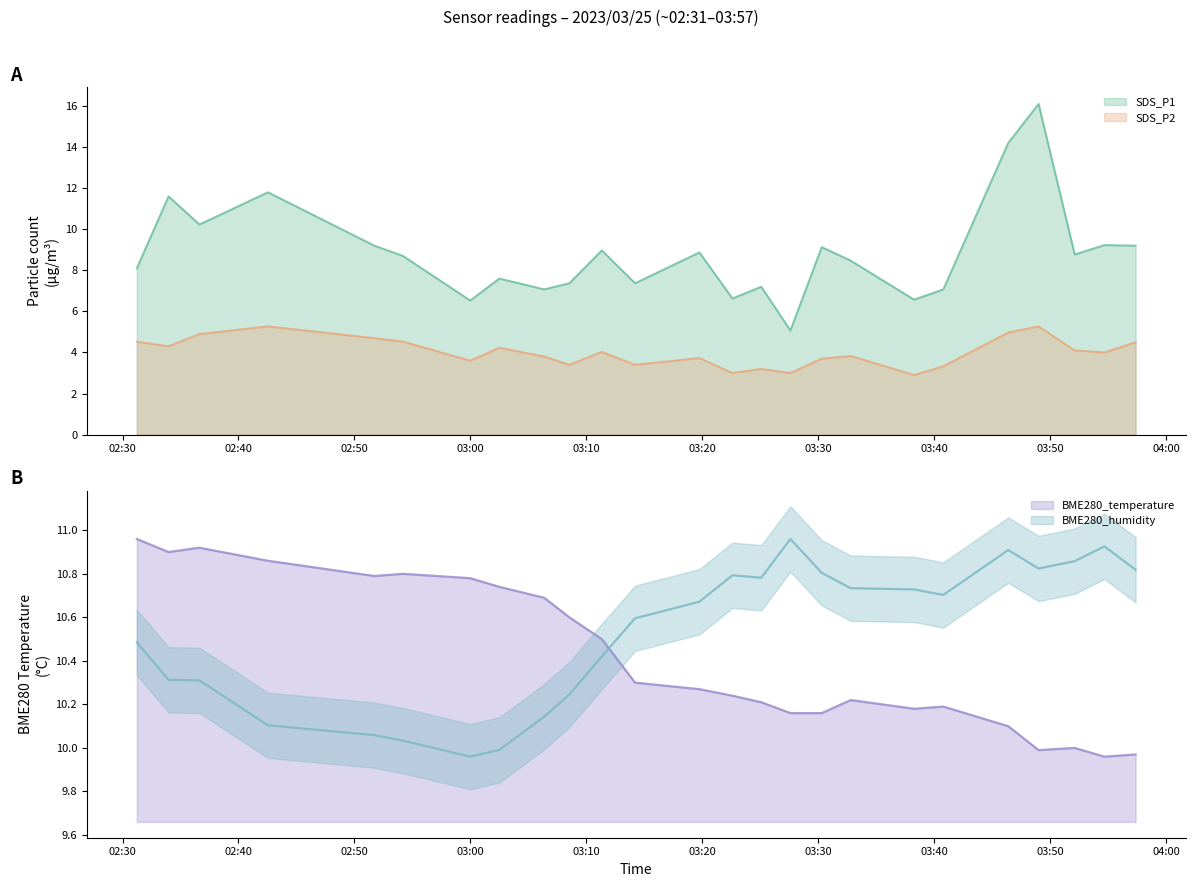

True or false: SDS_P2 and SDS_P1 cross at least once.

False